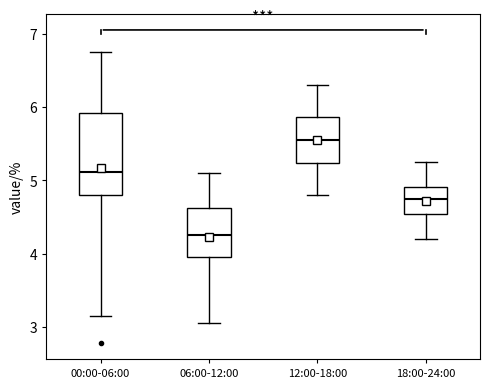

Reading left to right, transcribe this box plot: for each box, give where its median line is, the range the box spans, and where its two whiskers end, as read against the y-axis. The values are not printed on the chart, so give them approximately, as read against the axis.

00:00-06:00: median 5.1, box 4.8 to 5.9, whiskers 3.2 to 6.8
06:00-12:00: median 4.3, box 4.0 to 4.6, whiskers 3.1 to 5.1
12:00-18:00: median 5.6, box 5.2 to 5.9, whiskers 4.8 to 6.3
18:00-24:00: median 4.8, box 4.5 to 4.9, whiskers 4.2 to 5.3